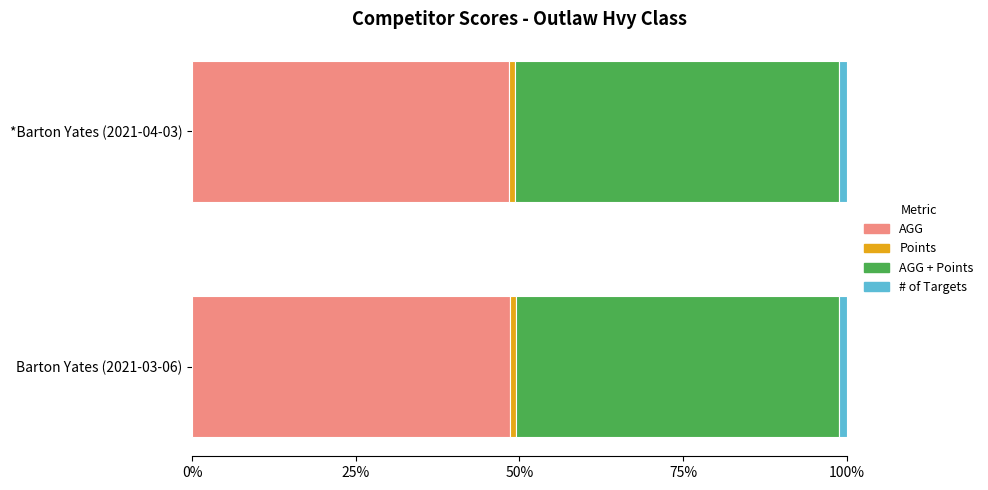

How many AGG values are between 48 and 49?

2